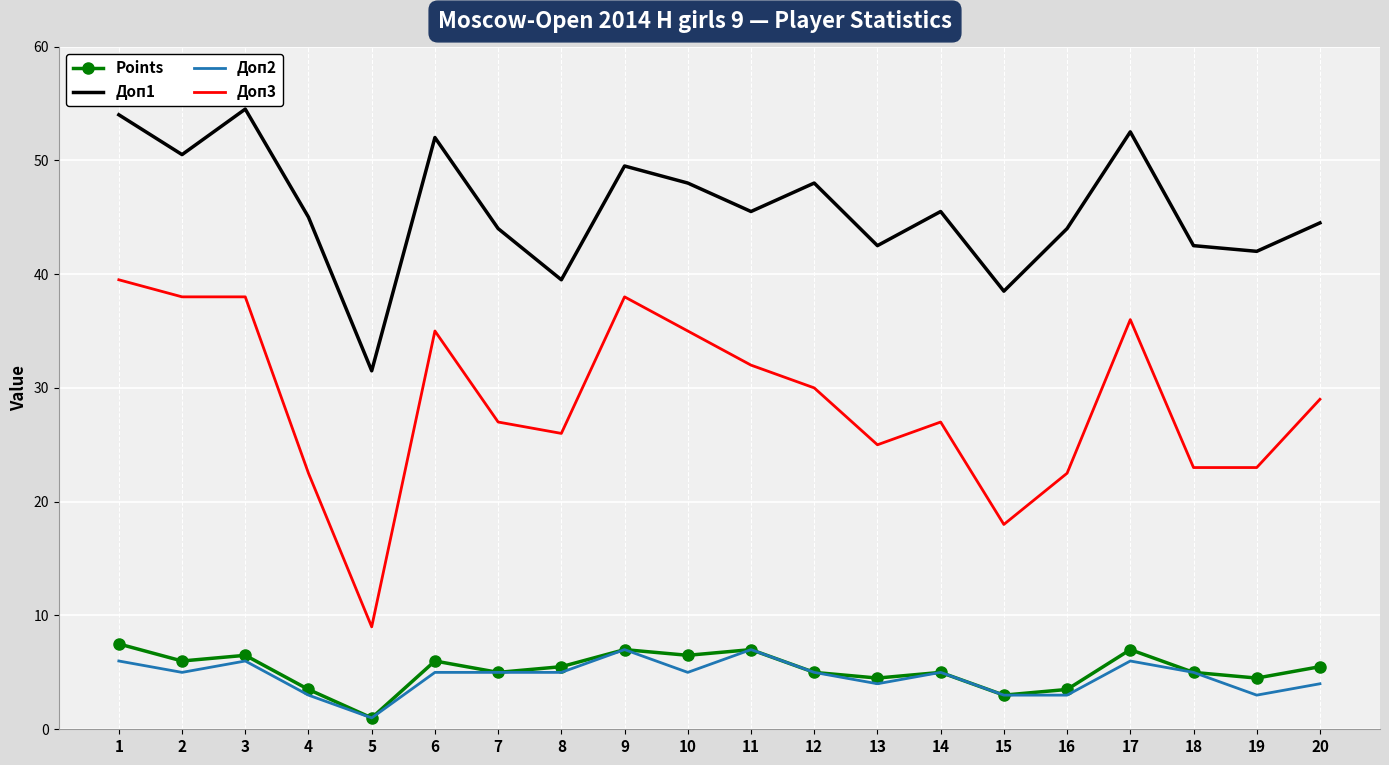

Where does the Доп2 series first go above 5?

1